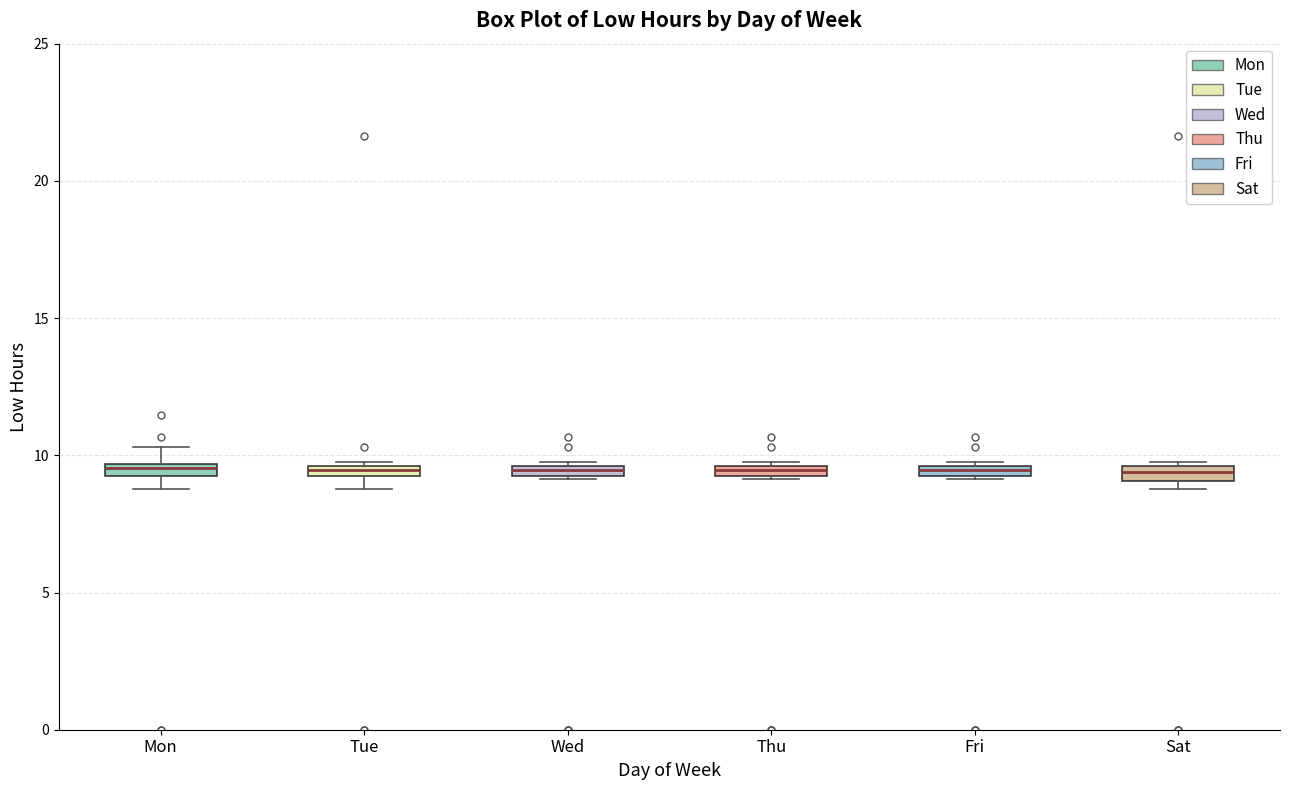

Where is the upper edge of the box for Tue on the y-axis? The values are not printed on the chart, so give them approximately, as read against the axis.

9.5